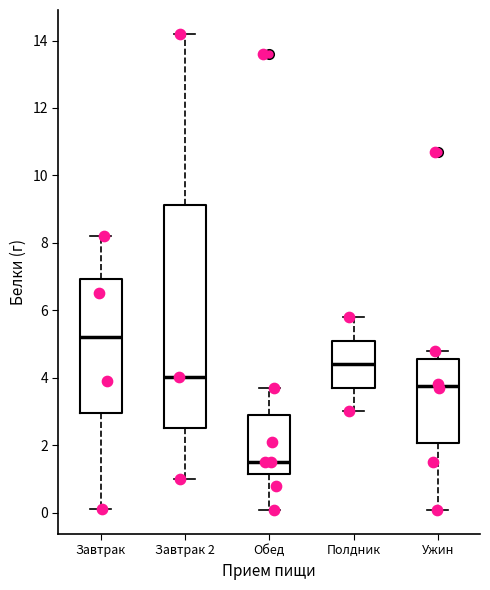

Which box is the tallest, from its lower edge to its upper edge?

Завтрак 2